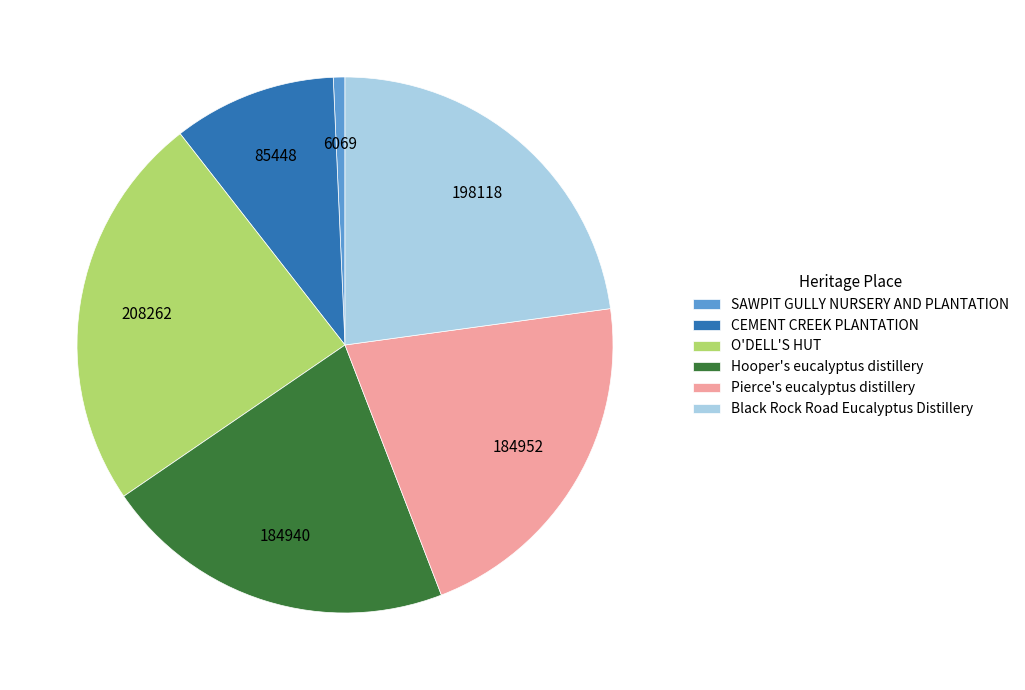

Is it true that Pierce's eucalyptus distillery is 21% of the pie?

True